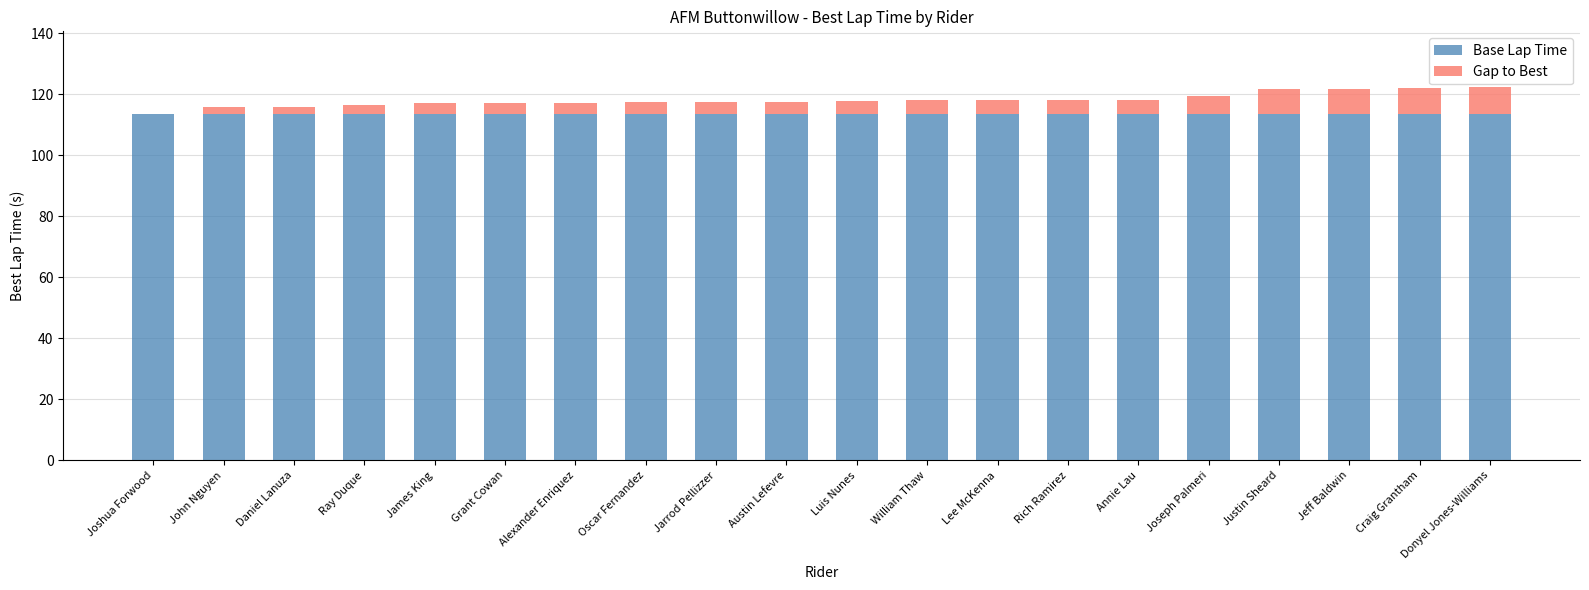

What is the sum of all Base Lap Time values?

2269.0